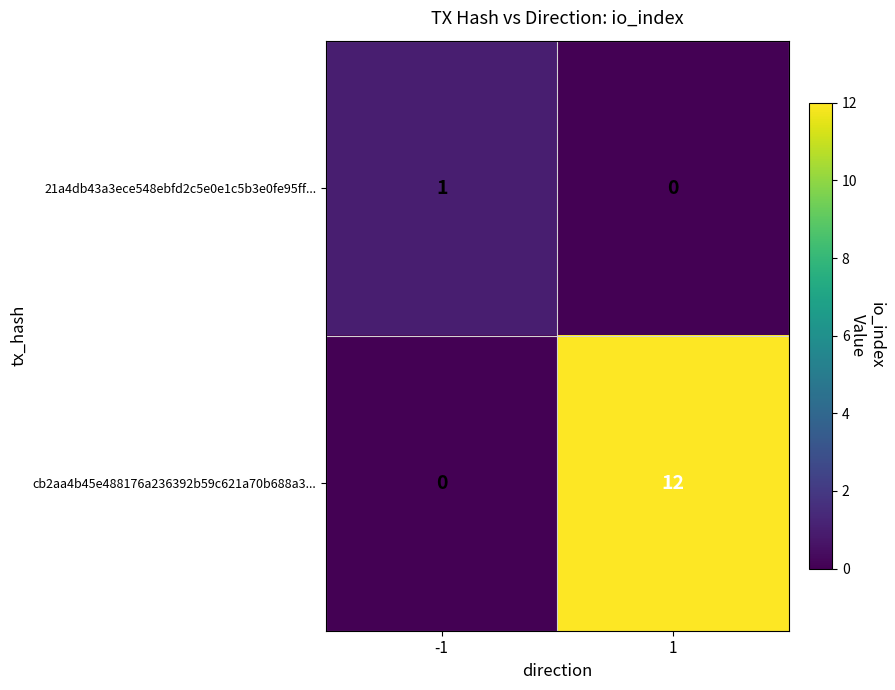

What is the difference between the maximum and minimum values in the cb2aa4b45e488176a236392b59c621a70b688a3... series?

12